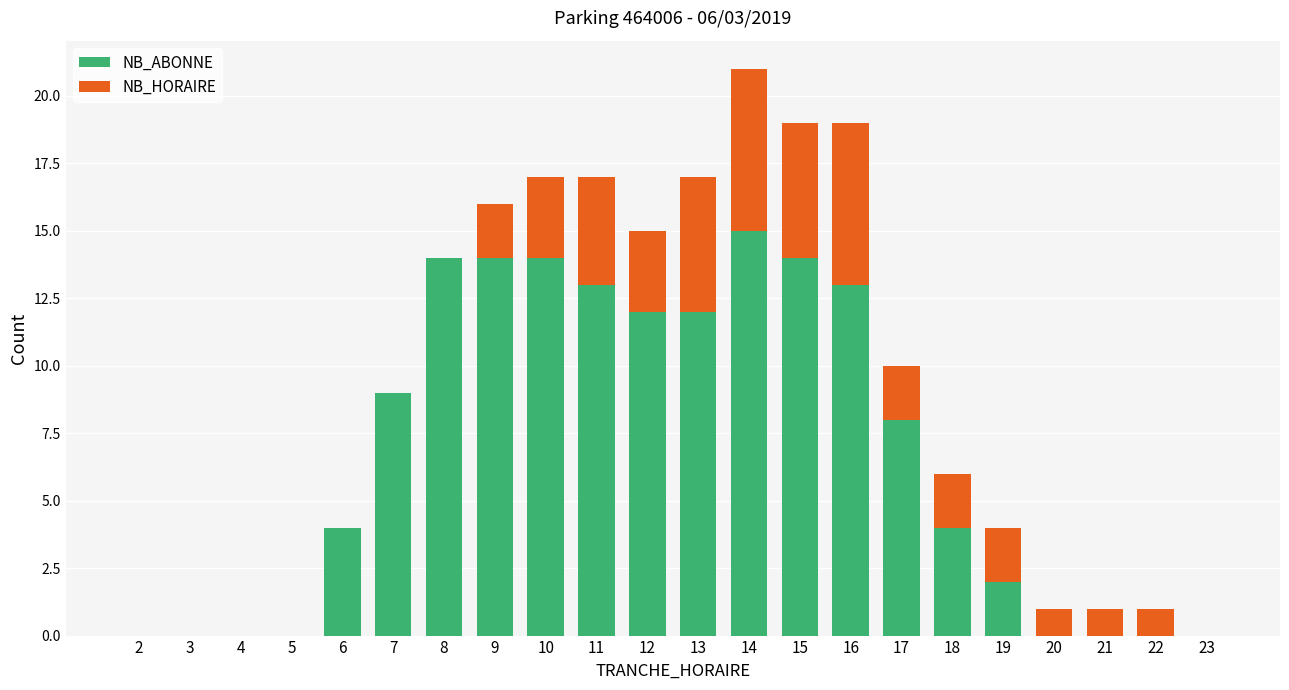

The NB_ABONNE series shows 10 at 20. True or false?

False